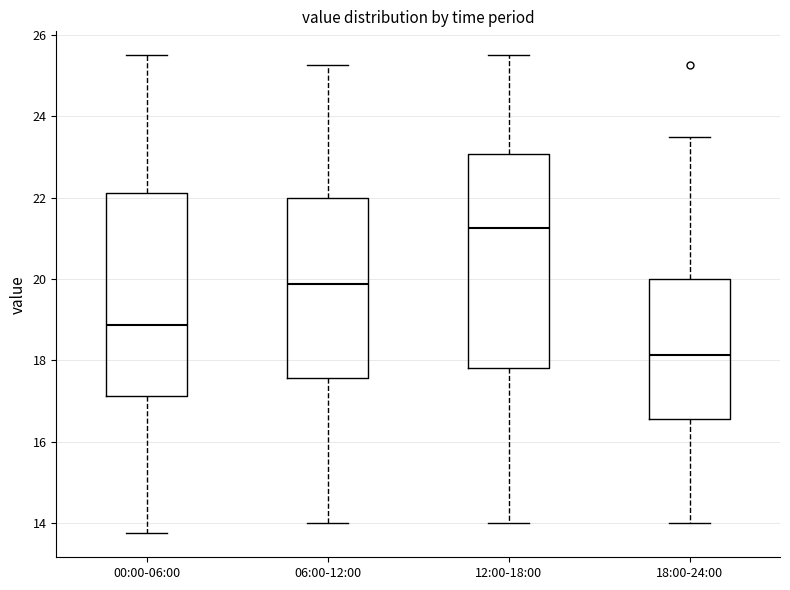

Which box's median line is the lowest?

18:00-24:00